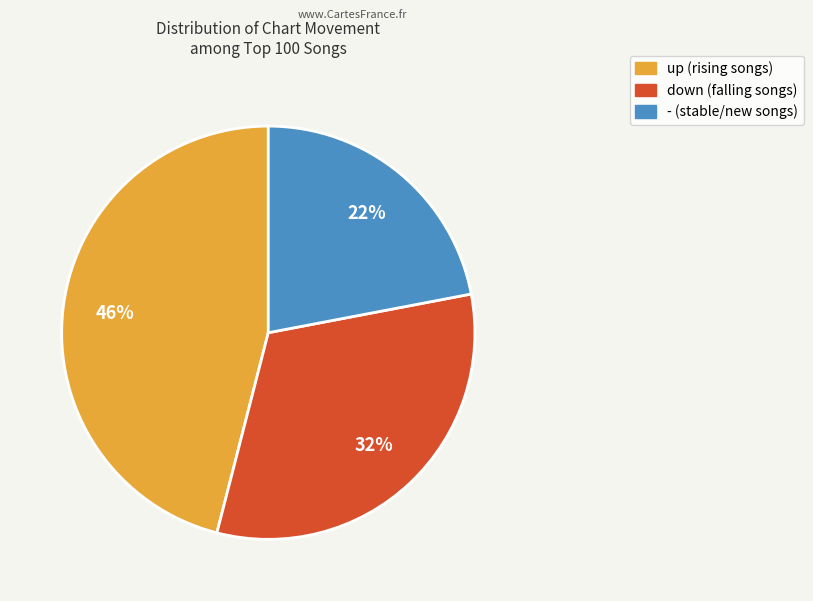

Is it true that - is 11% of the pie?

False